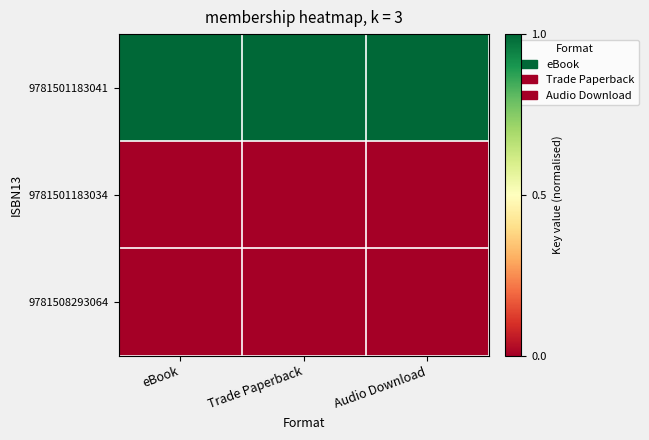

Which series changed the most between eBook and Trade Paperback?

9781501183041